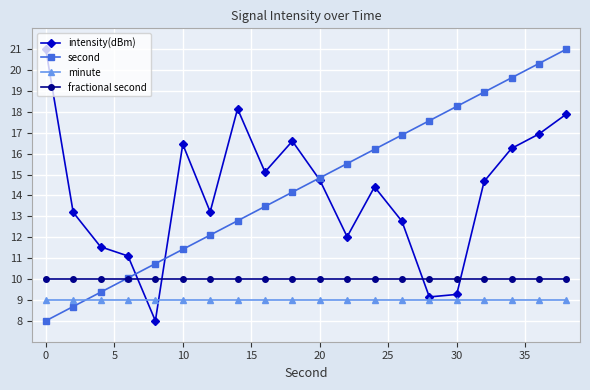

What is the lowest value of the second series?

8.0